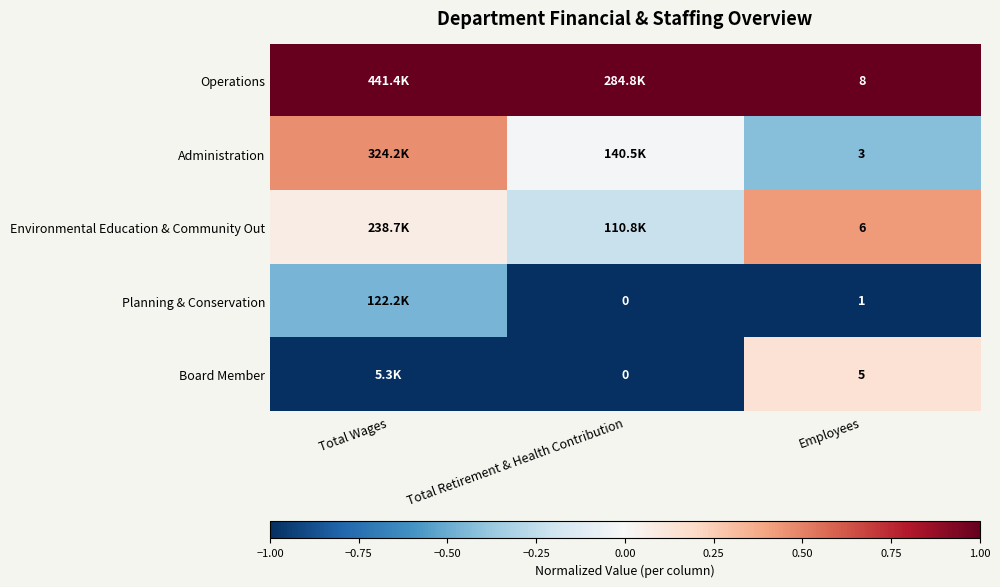

At Employees, list the series in order from largest to smallest.

Operations, Environmental Education & Community Out, Board Member, Administration, Planning & Conservation